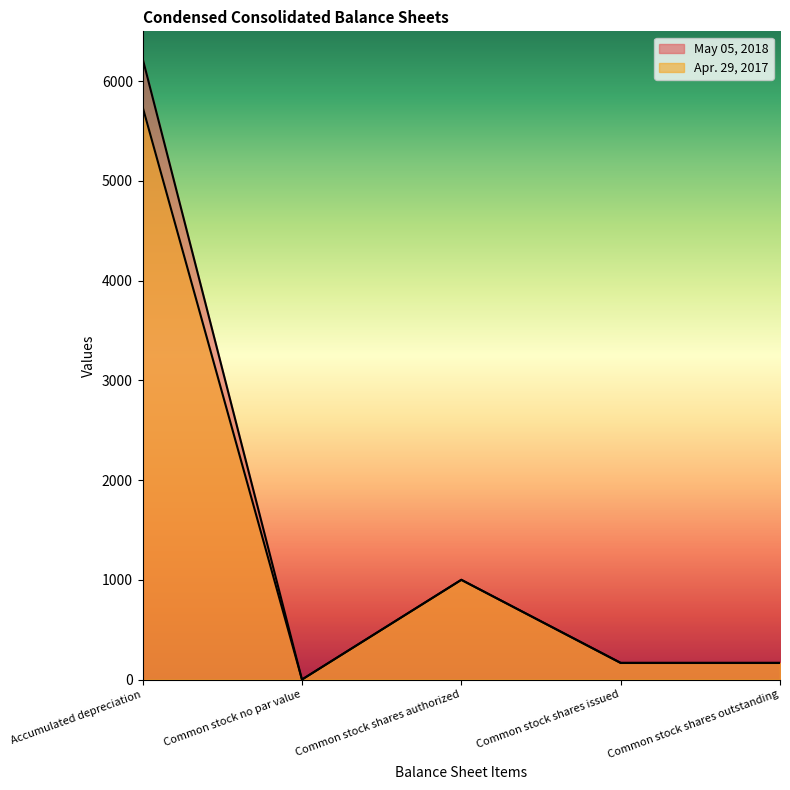

What is the difference between the highest and lowest values at Common stock shares outstanding?

1.8